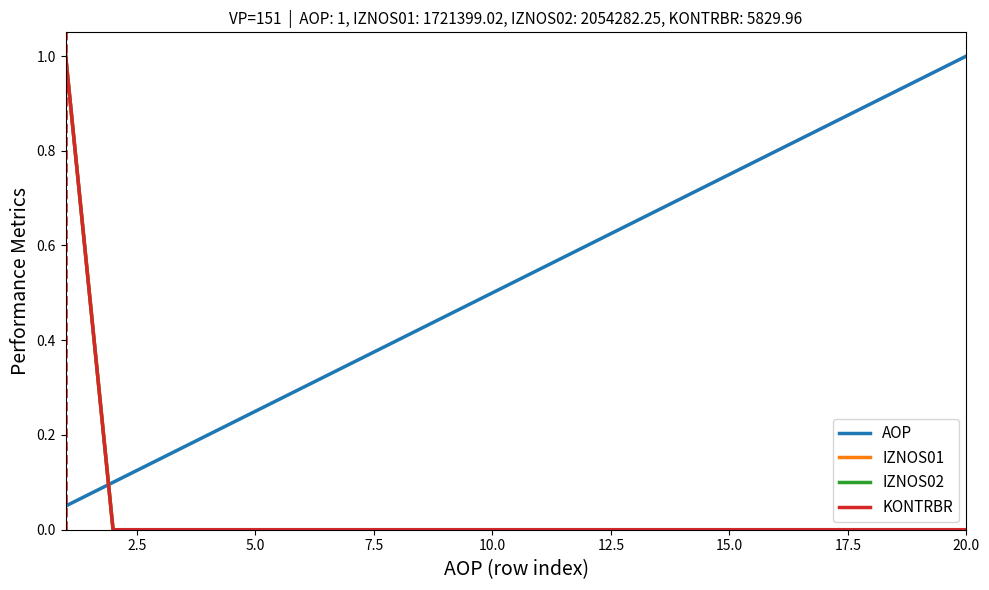

True or false: IZNOS01 and IZNOS02 cross at least once.

False